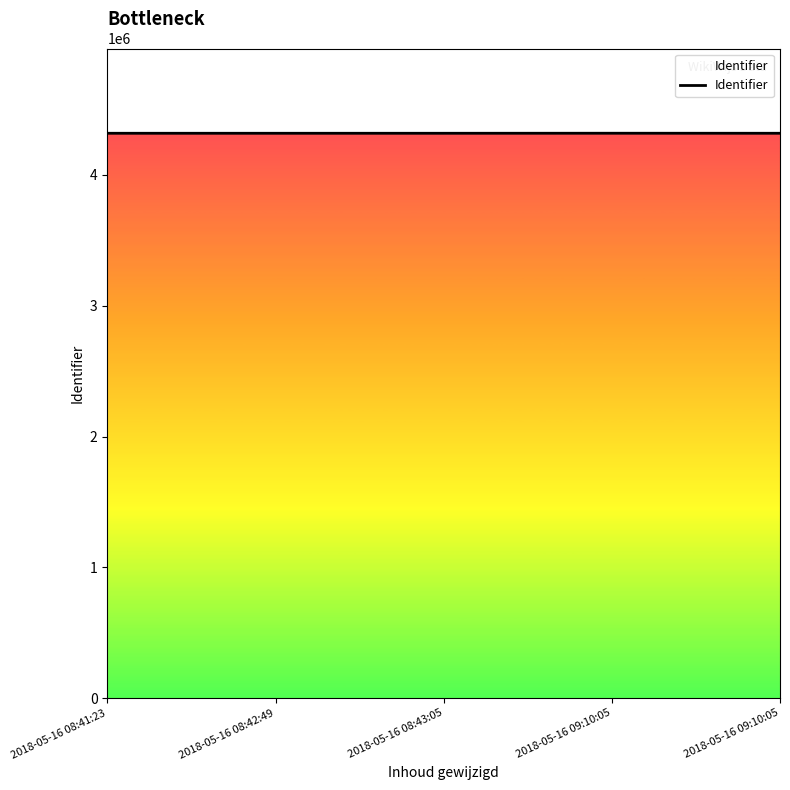

What is the change in value from 2018-05-16 08:42:49 to 2018-05-16 08:43:05?

+2